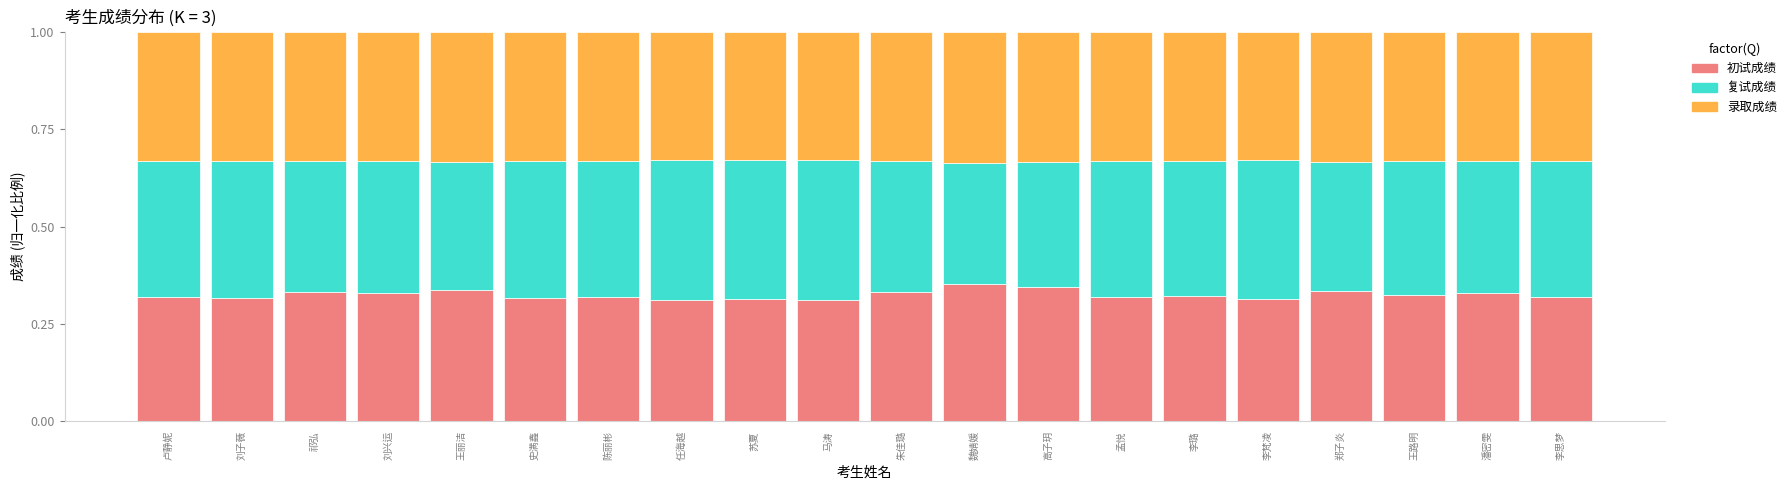

What is the total value across all series at 孟悦?

1.0